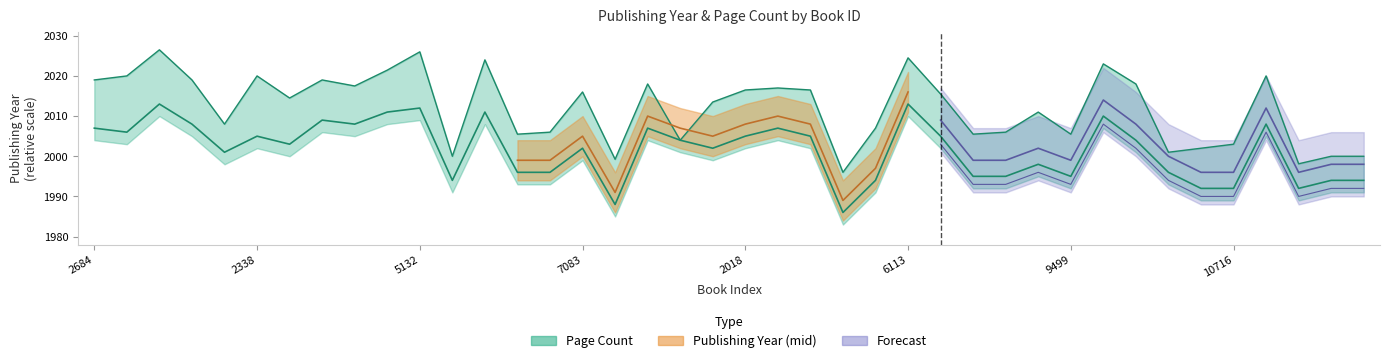

At which label does the data first exceed 2004?

2684